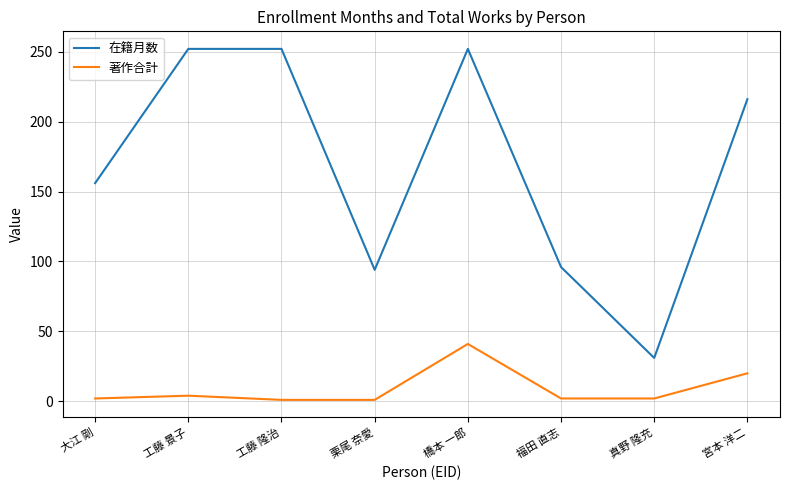

What is the difference between the highest and lowest values at 栗尾 奈愛?

93